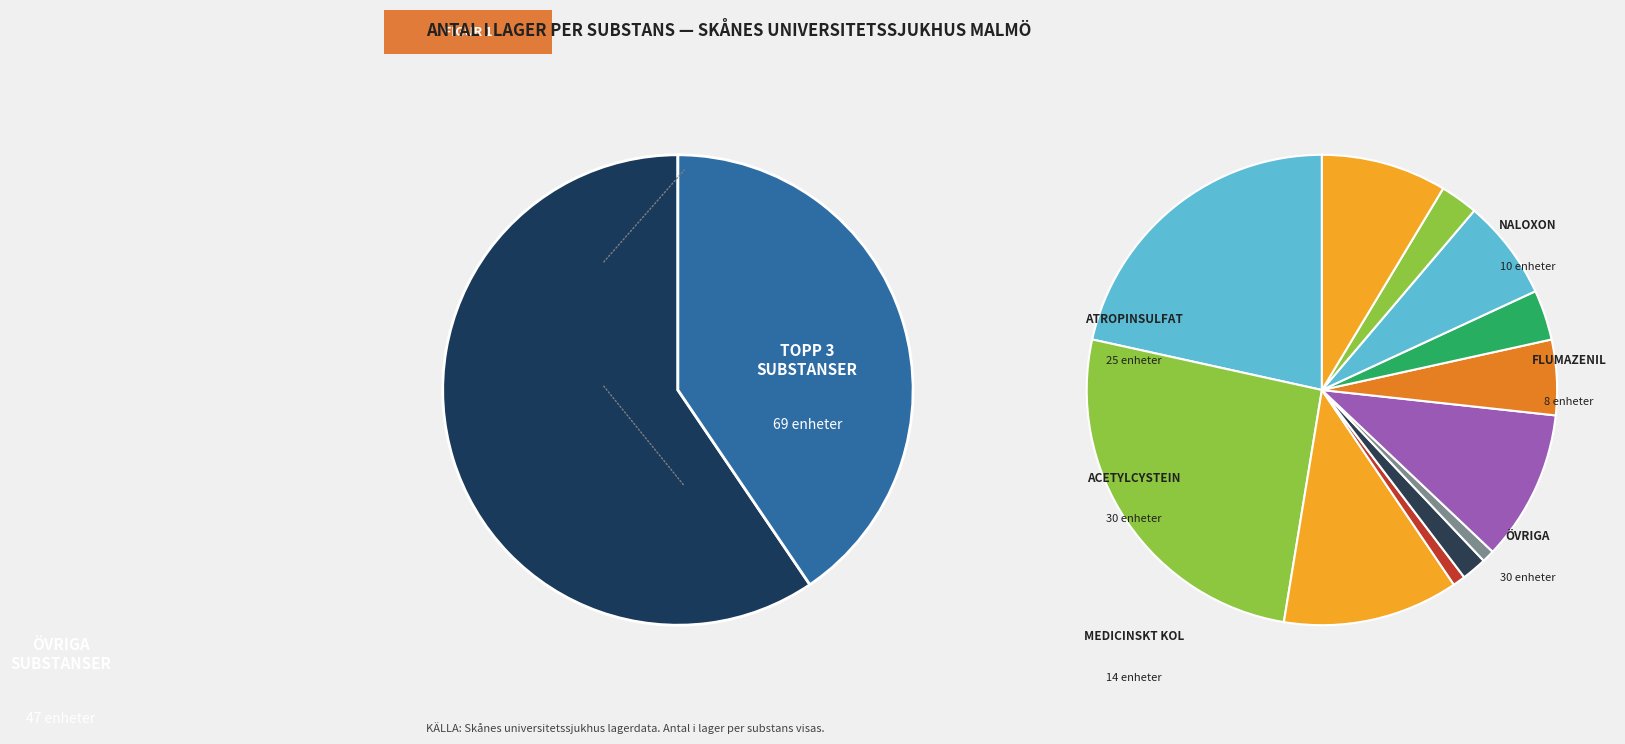

The Hydroxokobalamin slice represents 1% of the pie. True or false?

False